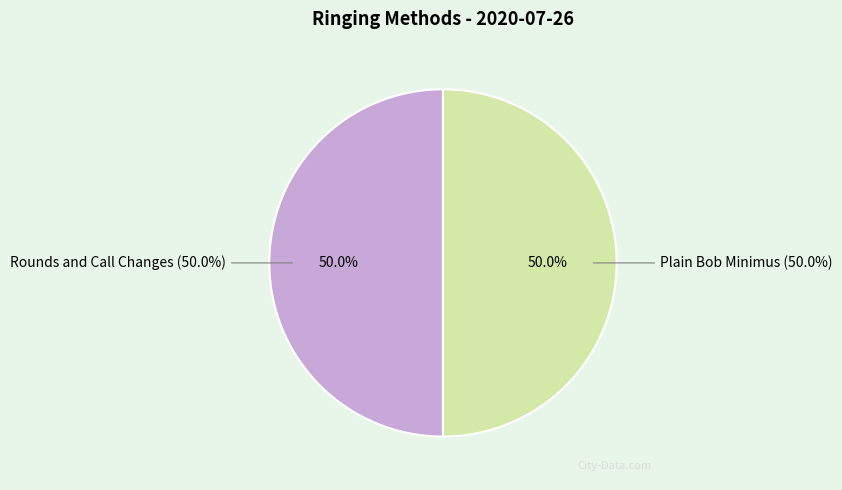

How many segments does this pie chart have?

2